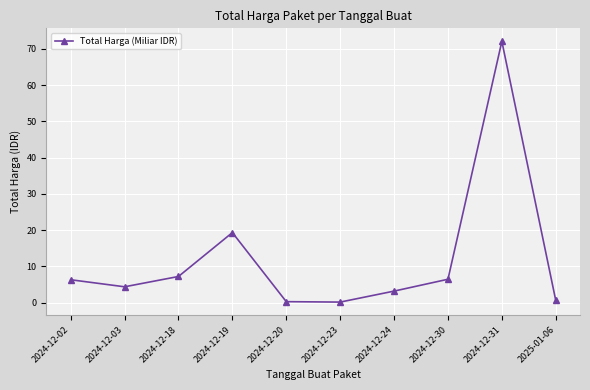

Read the value at 2024-12-19.

19.3